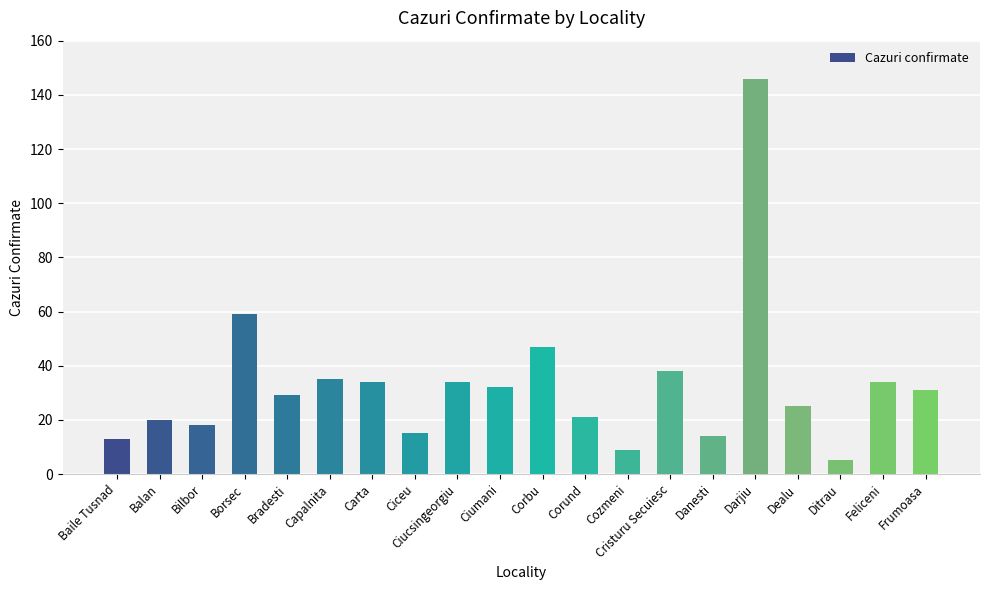

What is the change in value from Darjiu to Ditrau?

-141